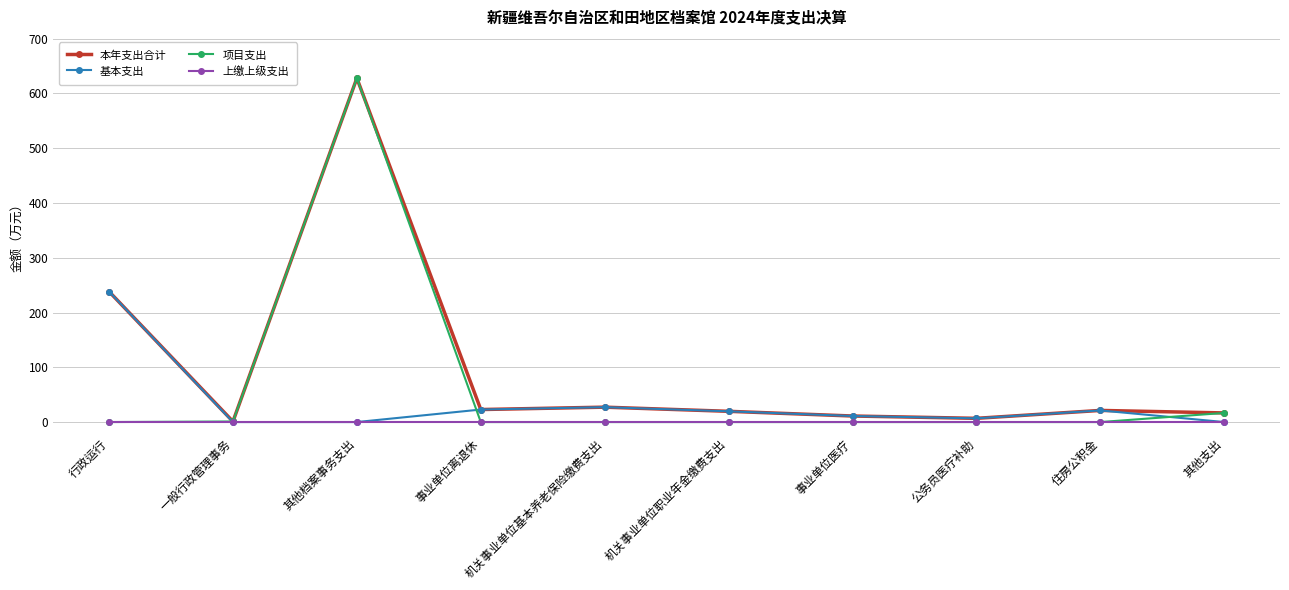

What is the maximum value for 项目支出?

627.8